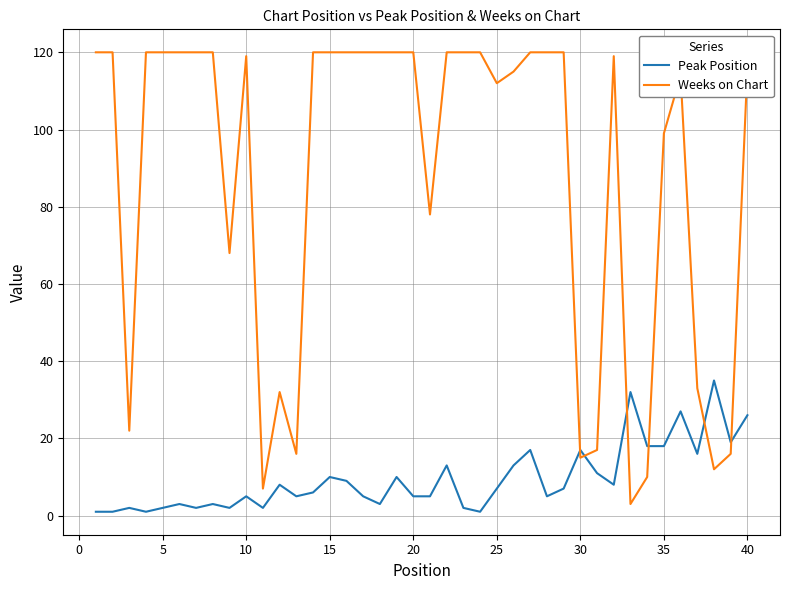

List the series in order of their peak value, lowest first.

Peak Position, Weeks on Chart